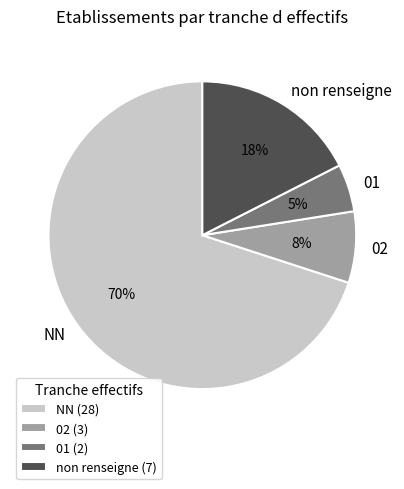

To the nearest percent, what is the difference between the 01 and 02 slice percentages?

3%